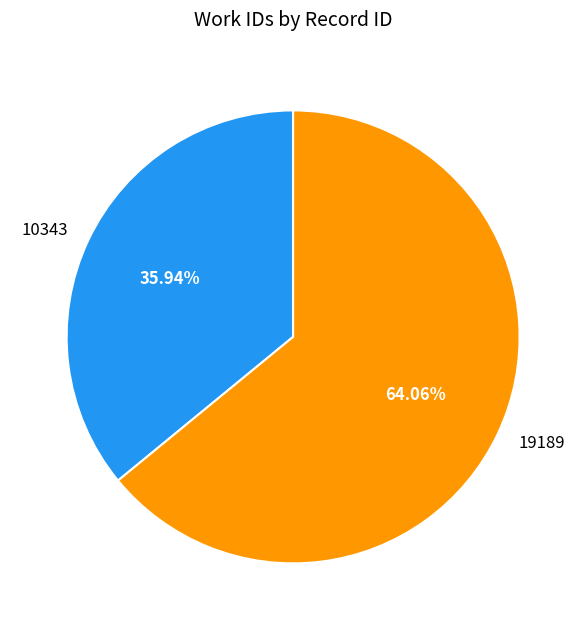

What percentage is the 10343 slice, to the nearest percent?

36%